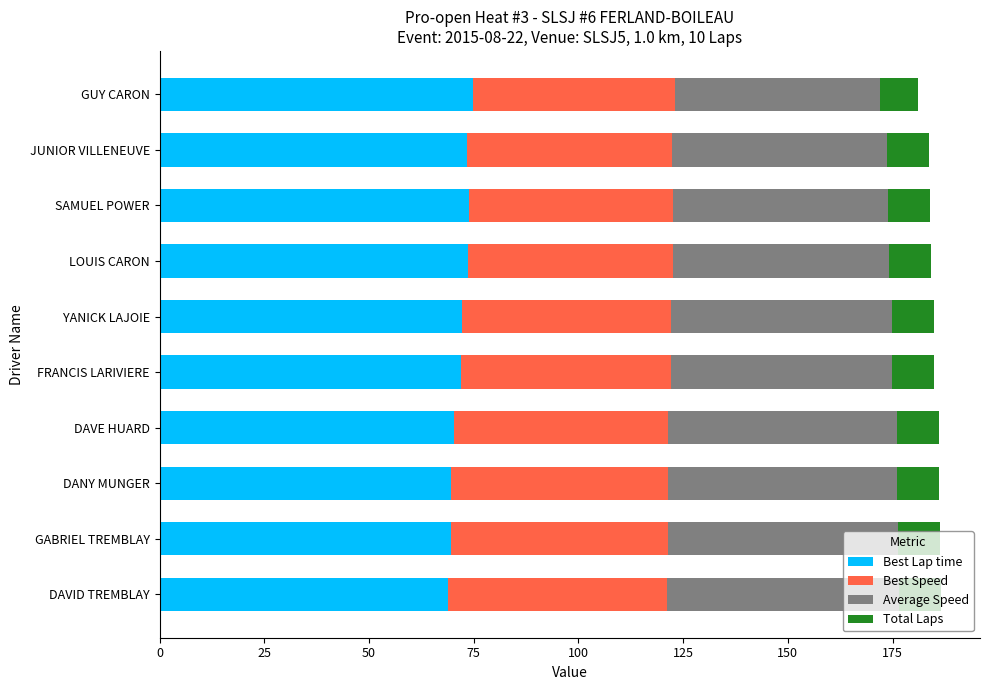

What is the lowest value of the Best Lap time series?

69.0